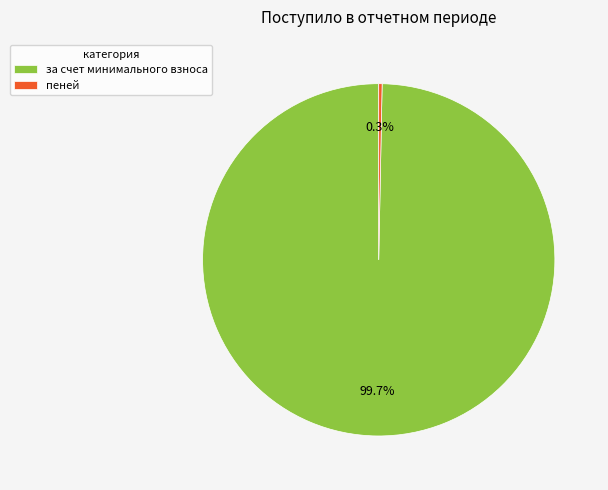

Which category has the biggest portion of the pie?

за счет минимального взноса